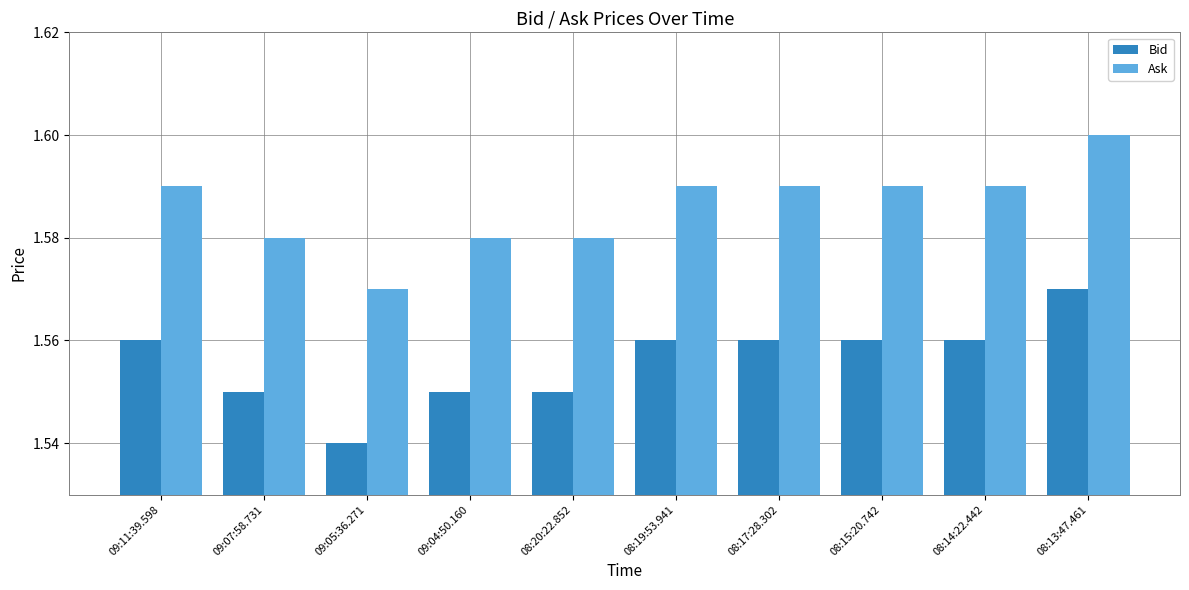

True or false: Bid has a value of 2.6 at 08:17:28.302.

False